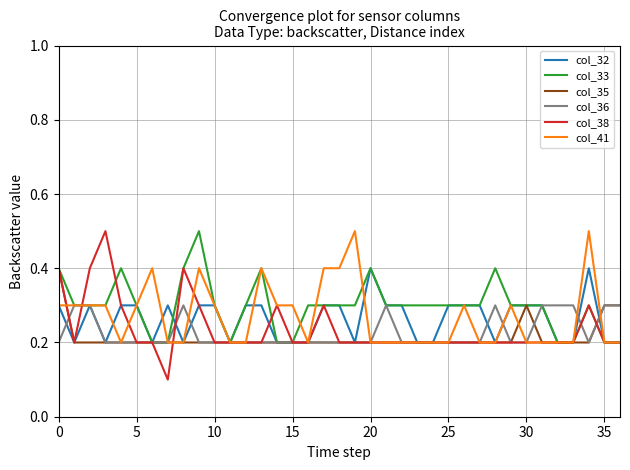

What is the greatest value displayed?

0.5